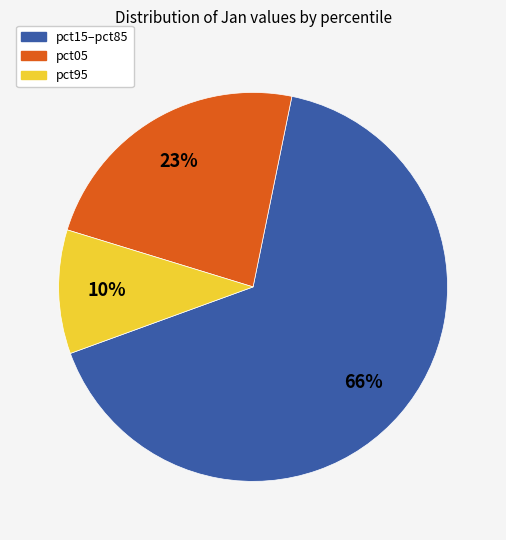

To the nearest percent, what is the average slice percentage?

33%